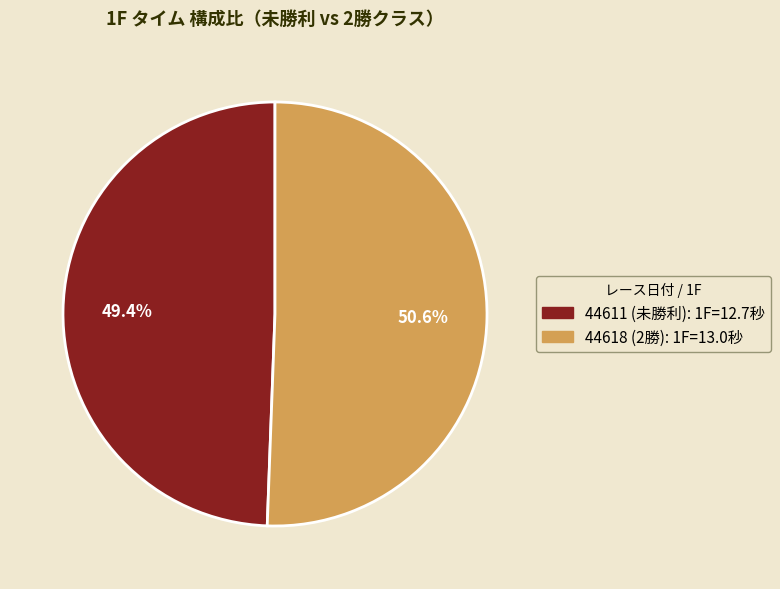

How many slices are in this pie chart?

2